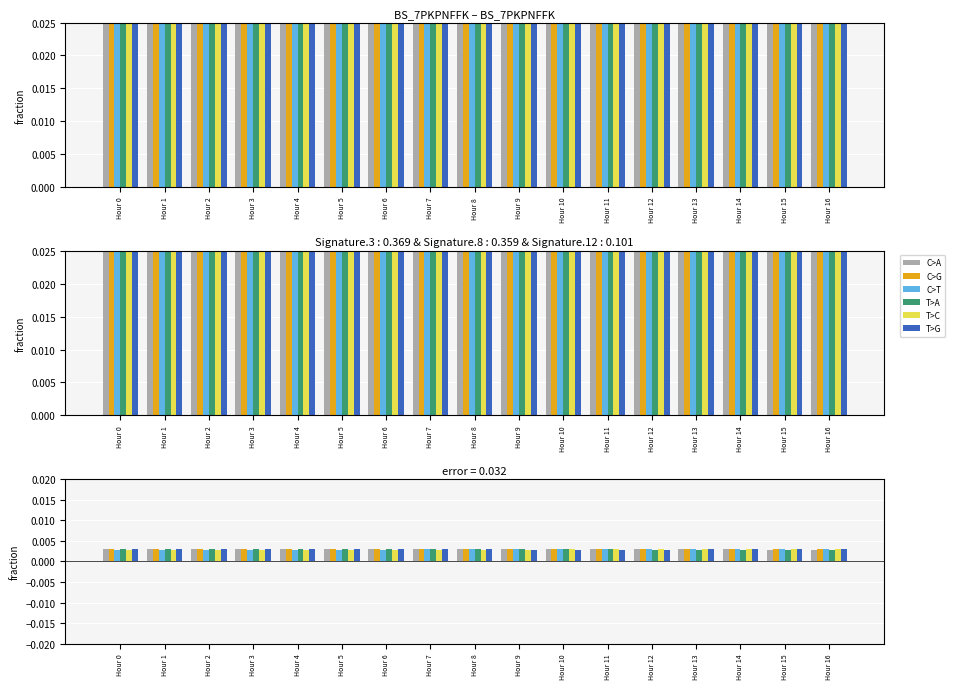

How many groups of bars are there?

17